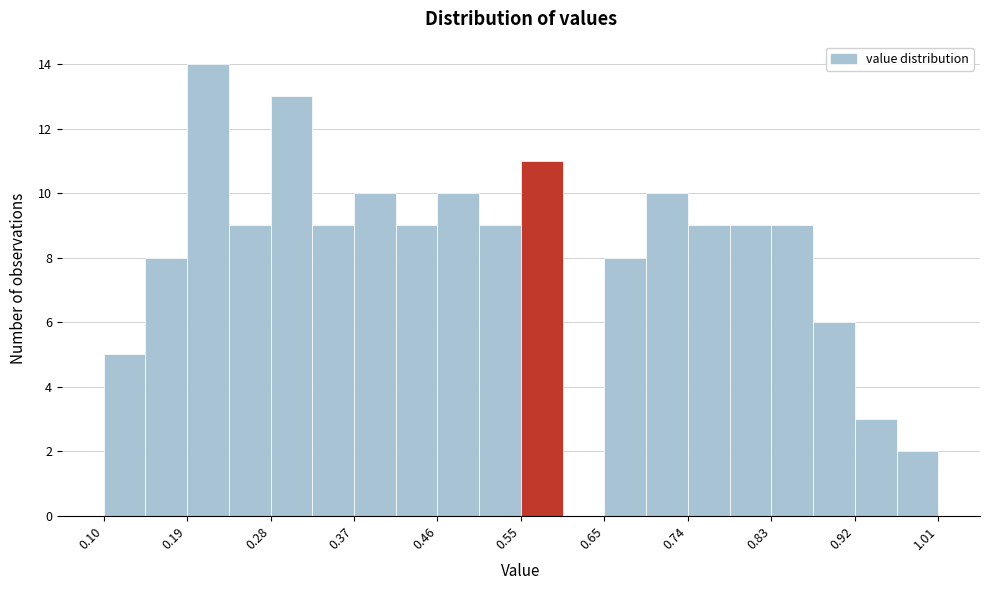

Reading left to right, transcribe this chart: for each bar, give the range it covers on the x-axis and its height. Neither the bar edges nor the heights are printed on the chart, so give them approximately, as read against the axes.

0.10 to 0.15: 5
0.15 to 0.19: 8
0.19 to 0.24: 14
0.24 to 0.28: 9
0.28 to 0.33: 13
0.33 to 0.37: 9
0.37 to 0.42: 10
0.42 to 0.46: 9
0.46 to 0.51: 10
0.51 to 0.56: 9
0.56 to 0.60: 11
0.60 to 0.65: 0
0.65 to 0.69: 8
0.69 to 0.74: 10
0.74 to 0.78: 9
0.78 to 0.83: 9
0.83 to 0.87: 9
0.87 to 0.92: 6
0.92 to 0.96: 3
0.96 to 1.01: 2